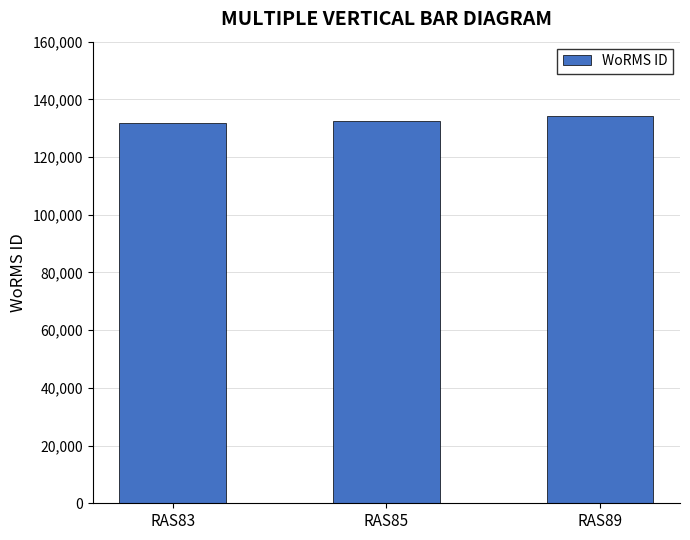

At which category does the chart reach its peak across all series?

RAS89